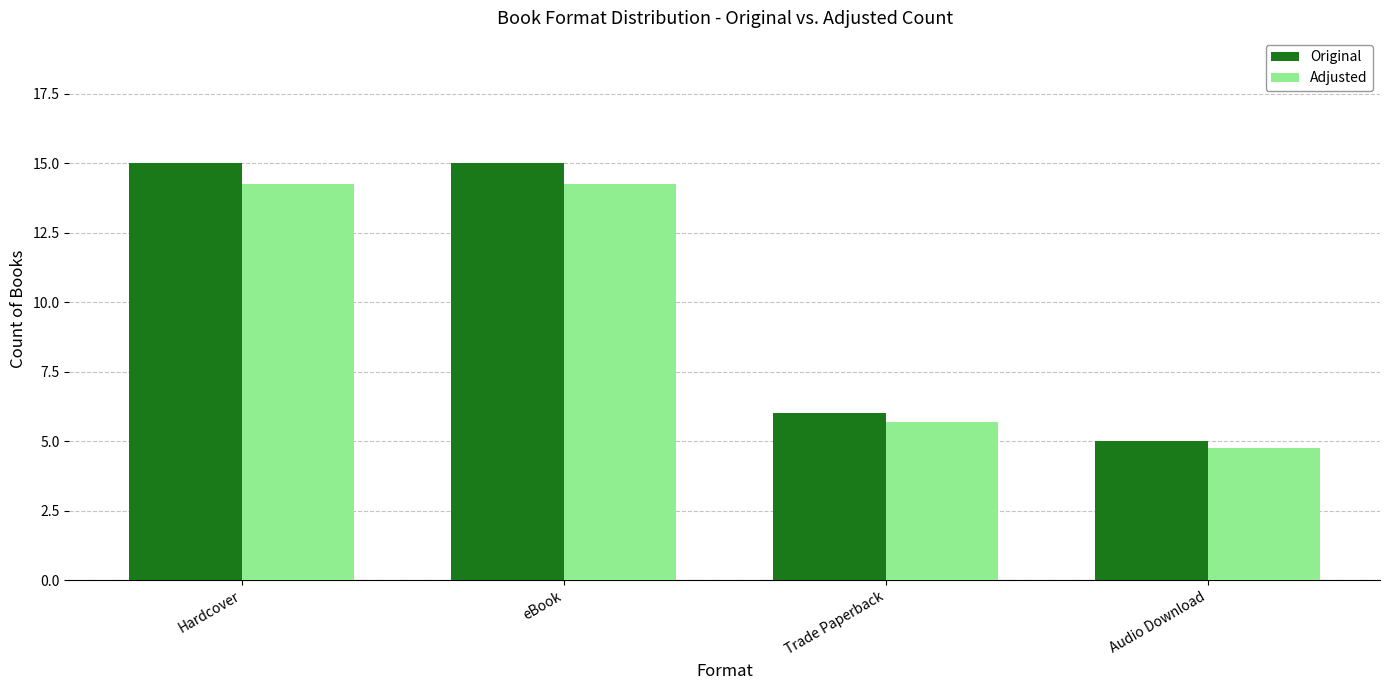

Does the chart contain any negative values?

No